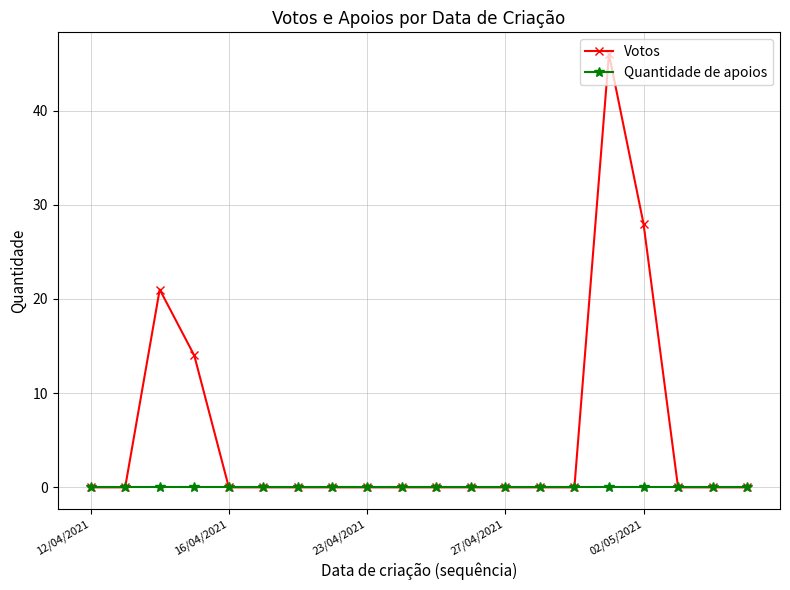

Which series has the widest spread of values?

Votos